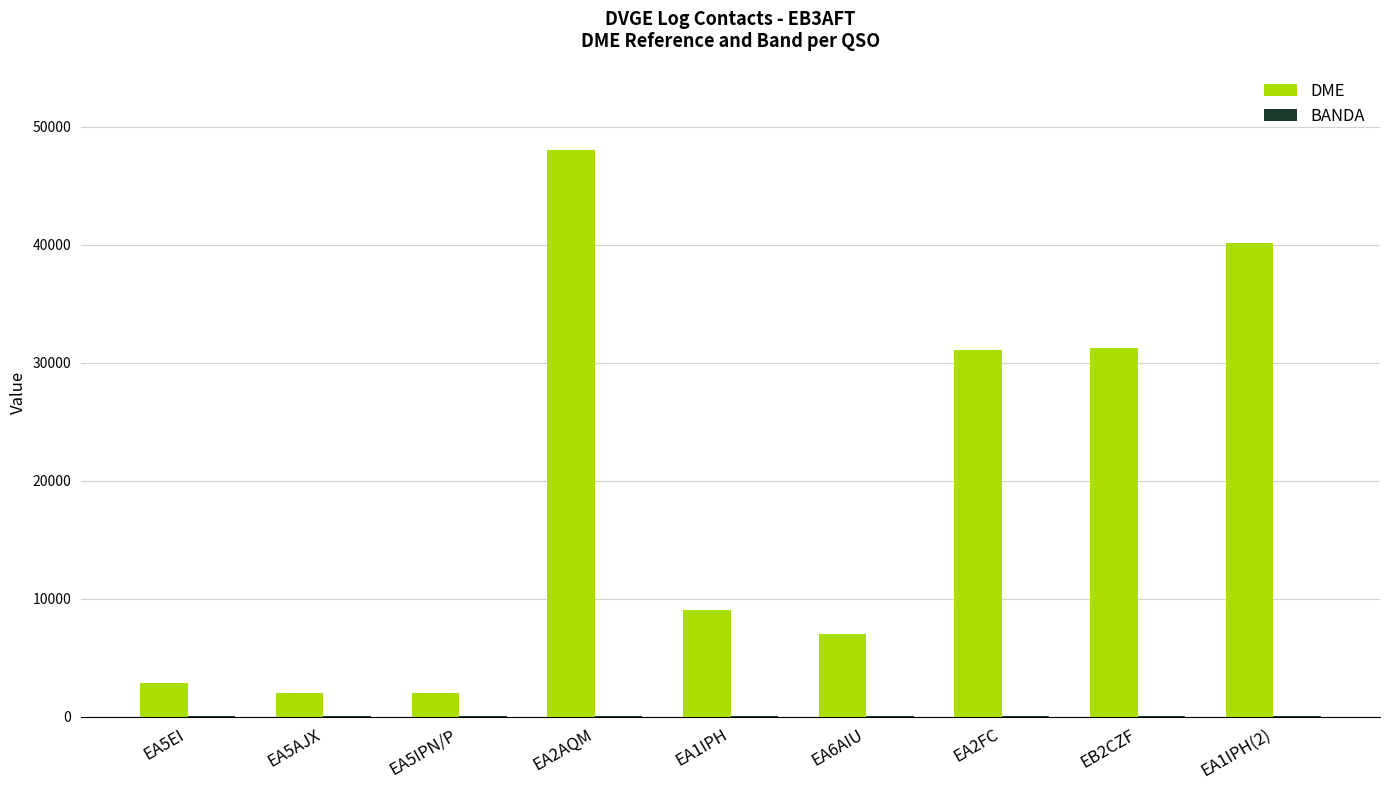

What value does the DME series have at EA6AIU?

7038